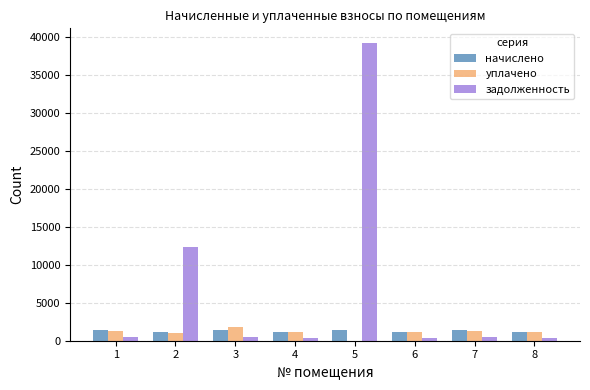

What are all the series names shown in the legend?

начислено, уплачено, задолженность